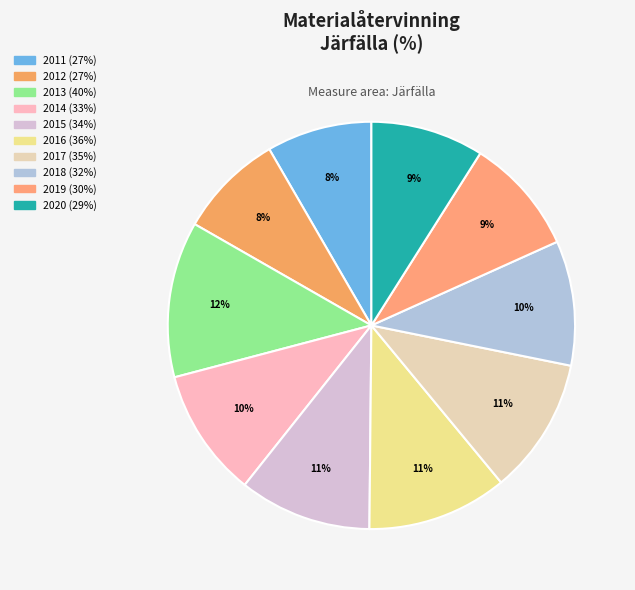

How many segments does this pie chart have?

10